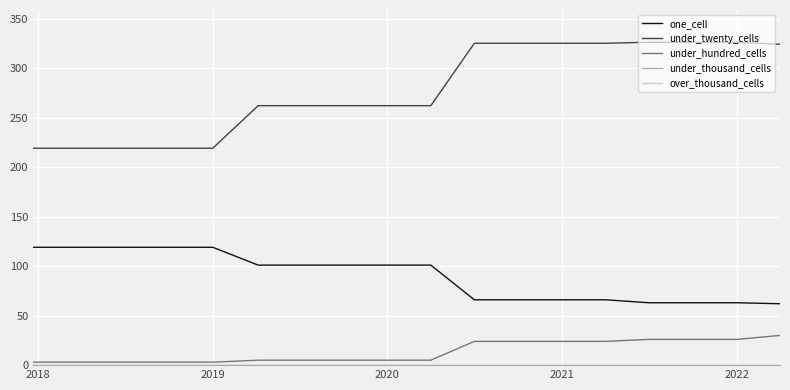

Does the chart have visible grid lines?

Yes